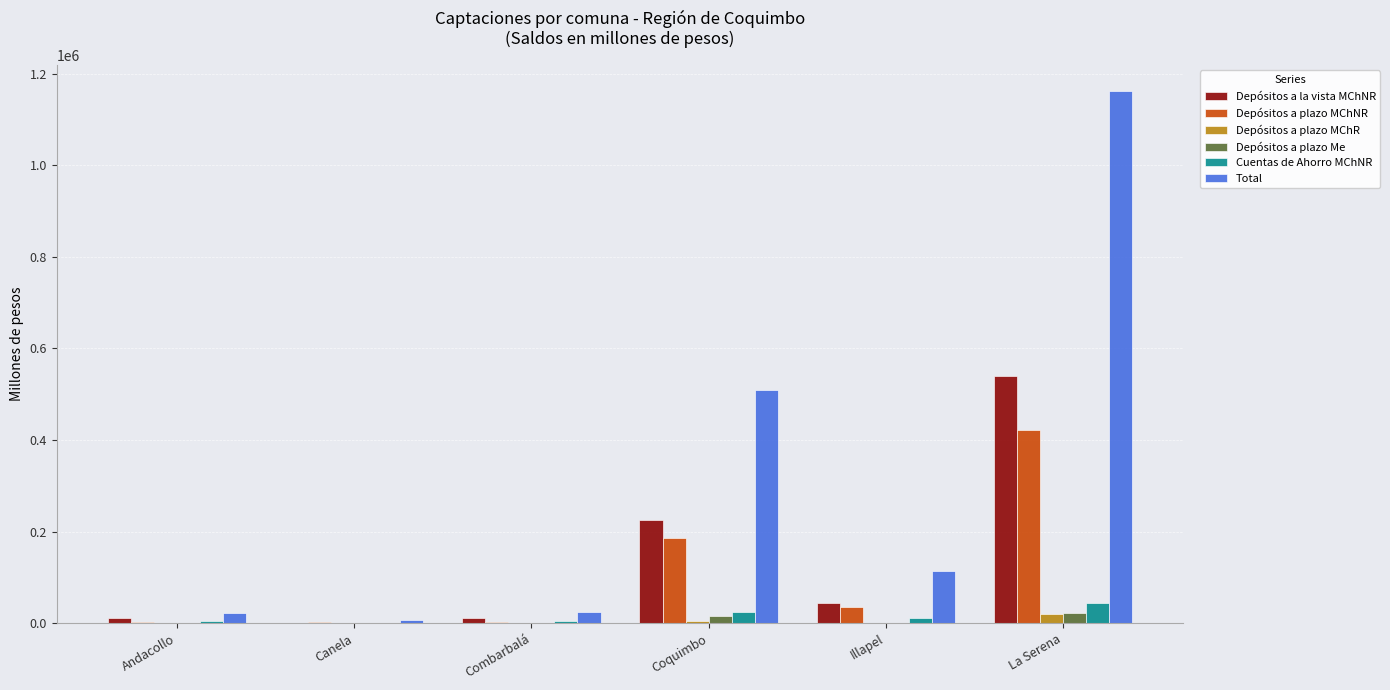

Where does the Depósitos a plazo MChR series first go above 779?

Coquimbo